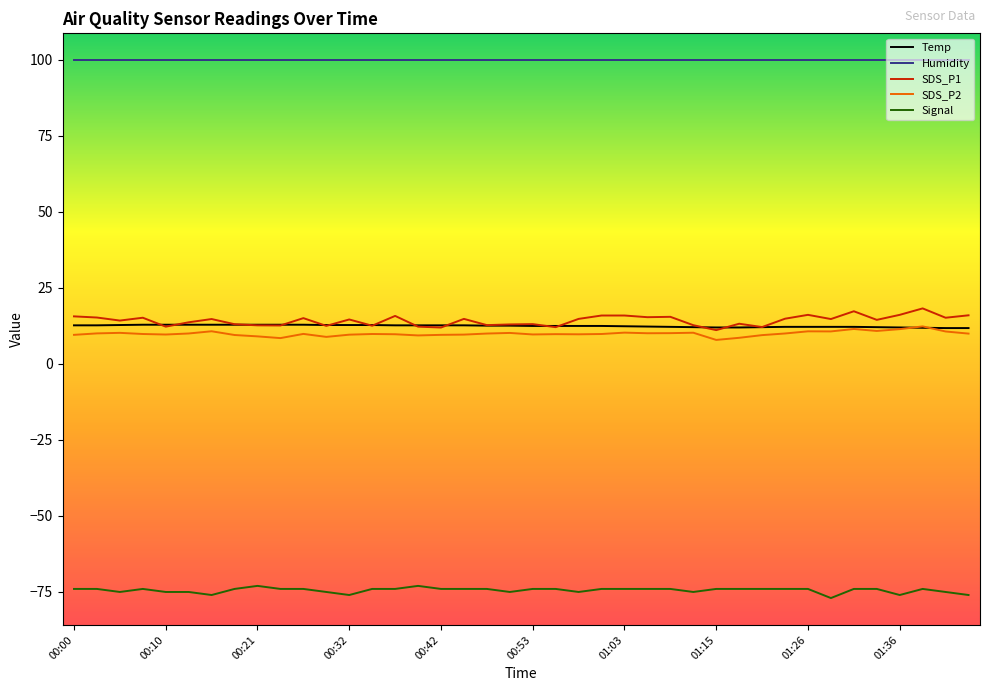

Which series has the largest total across all categories?

Humidity